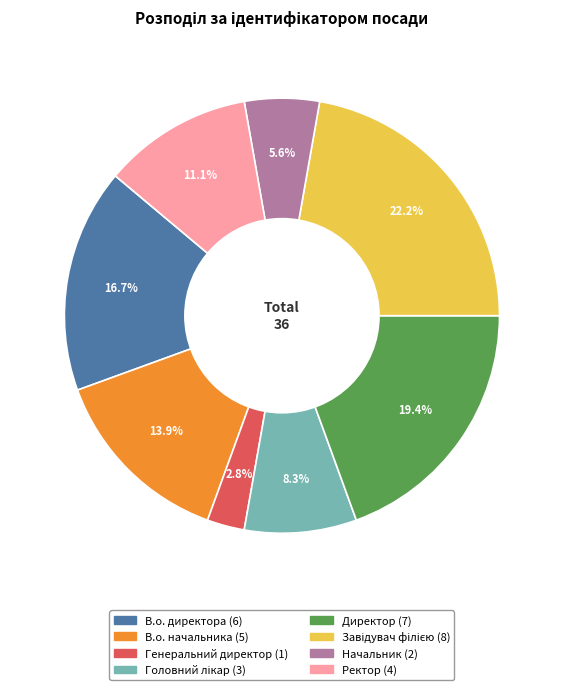

To the nearest percent, what portion does В.о. директора represent?

17%